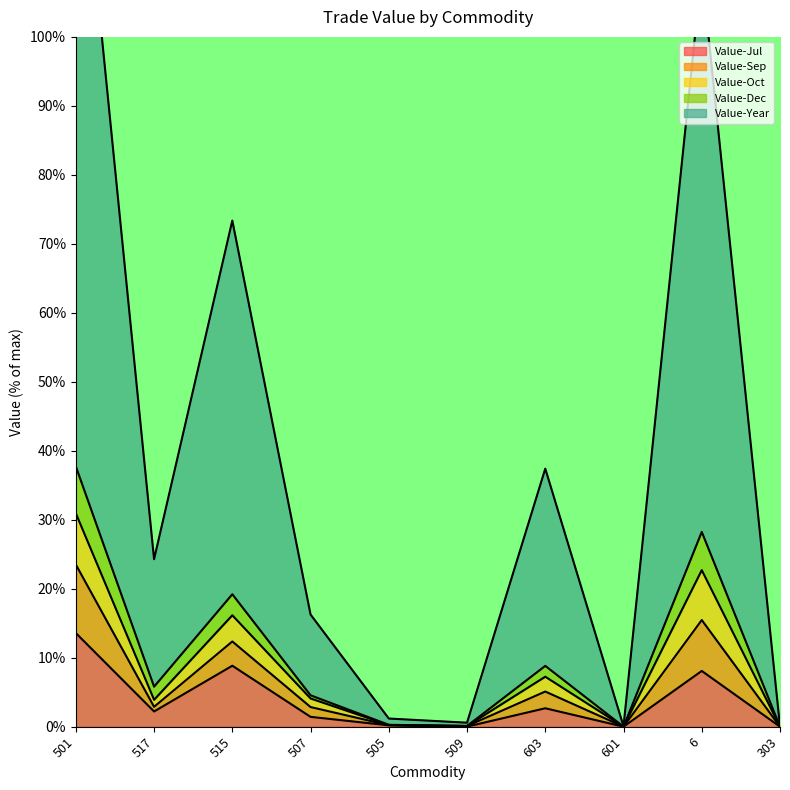

True or false: Value-Oct and Value-Sep cross at least once.

False